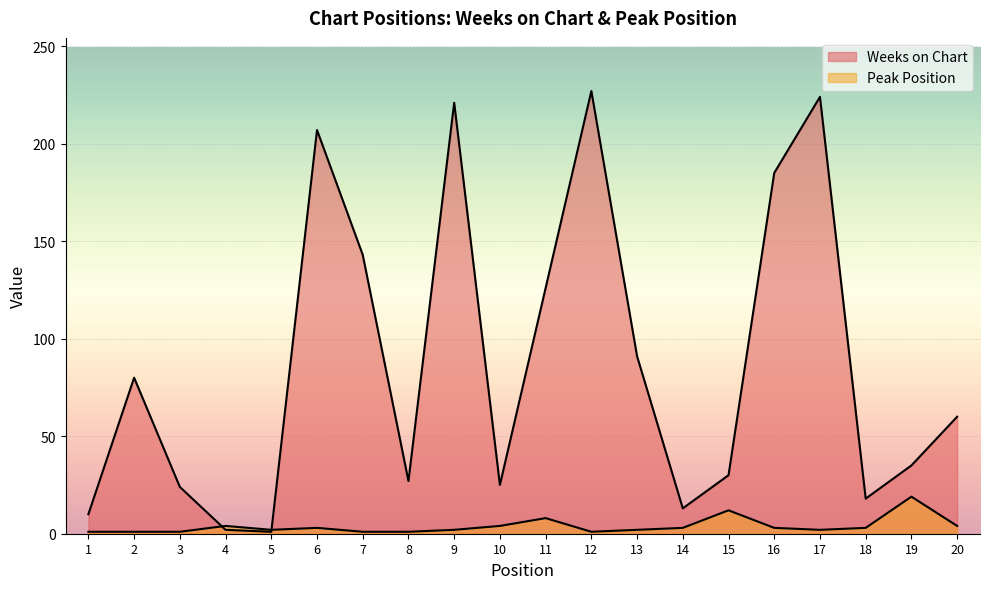

How many values in the Peak Position series exceed 3?

6